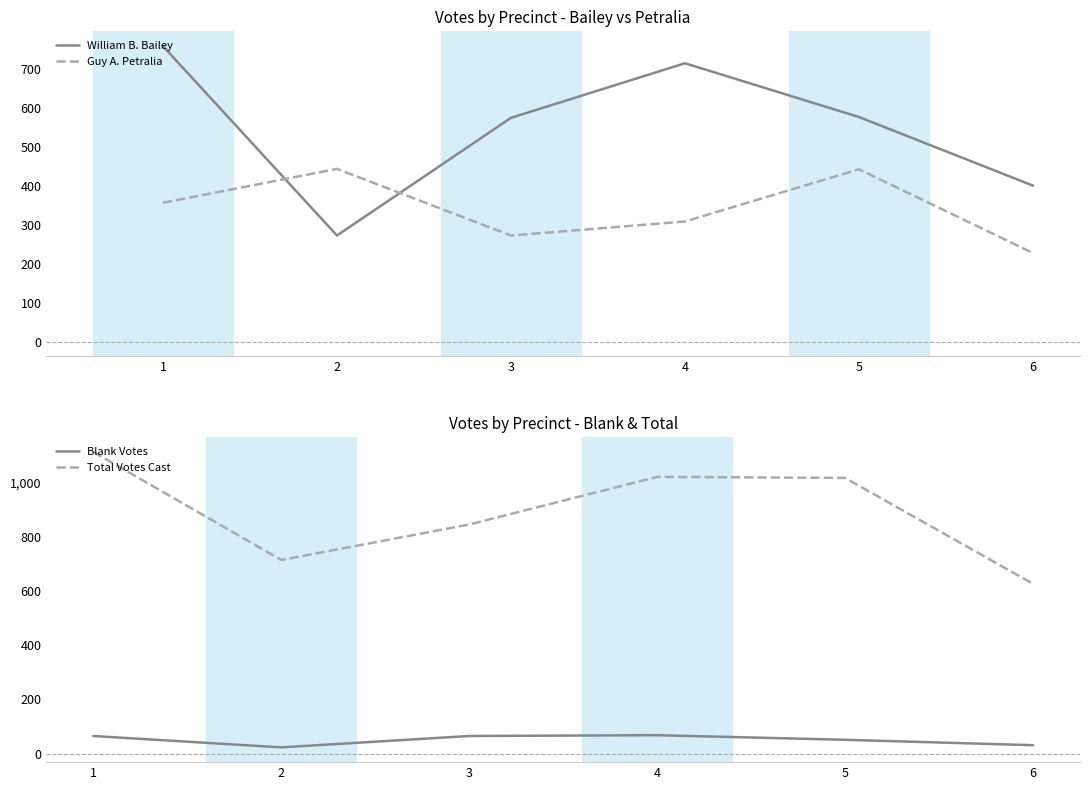

What is the value of the Total Votes Cast point at the 2nd from the left?

715